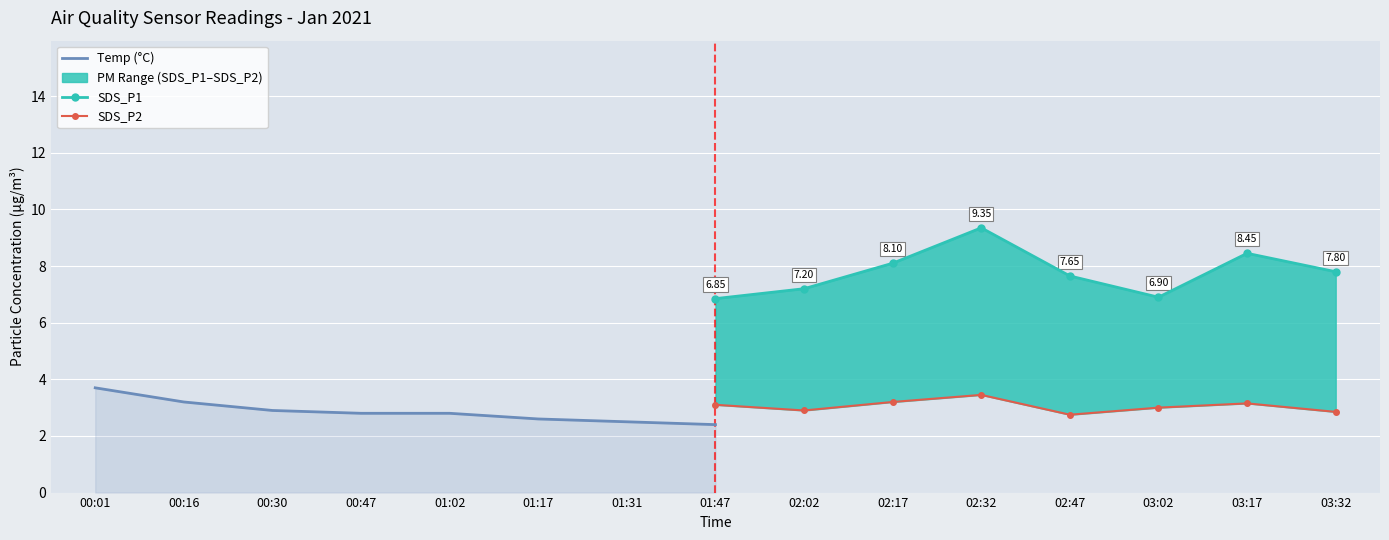

Reading left to right, list all the values displayed in this chart.

Temp (°C): 3.7	3.2	2.9	2.8	2.8	2.6	2.5	2.4
SDS_P1: 6.8	7.2	8.1	9.3	7.7	6.9	8.4	7.8
SDS_P2: 3.1	2.9	3.2	3.5	2.8	3.0	3.1	2.9